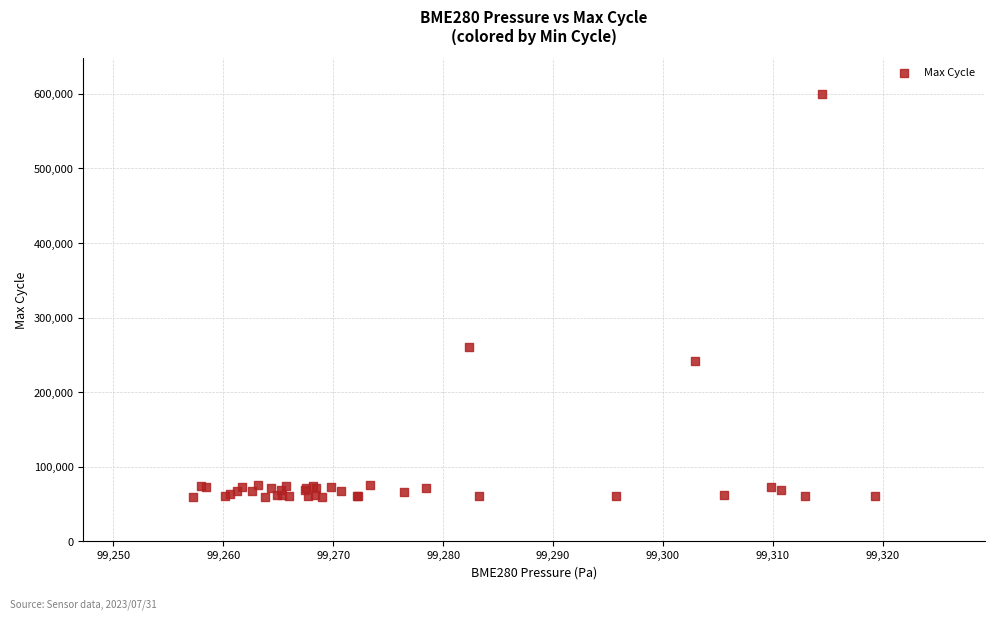

What Y value in the scatter plot is closest to 329536?

260343